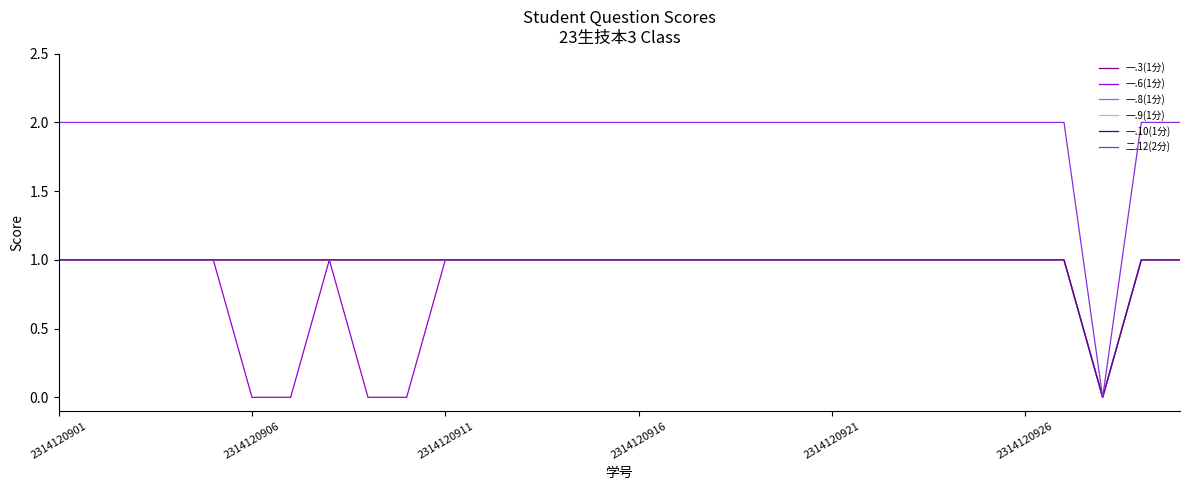

Does the chart have visible grid lines?

No